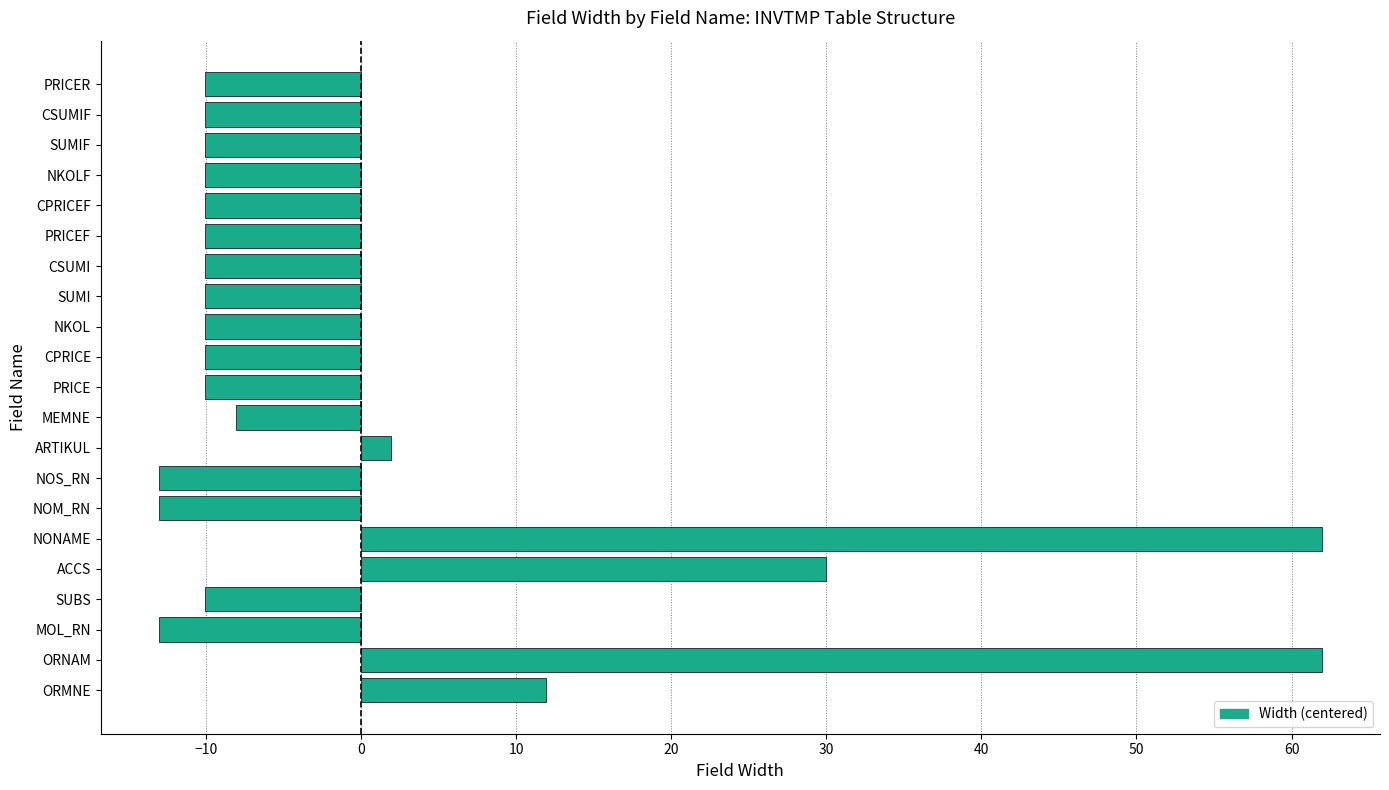

What is the difference between the maximum and second lowest values?

75.0